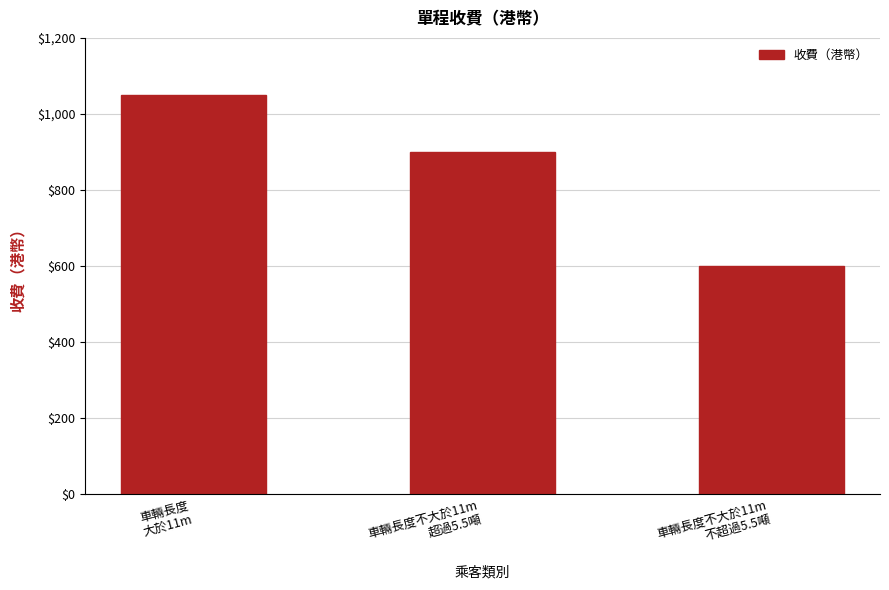

True or false: the data shows 1050 at 車輛長度
大於11m.

True